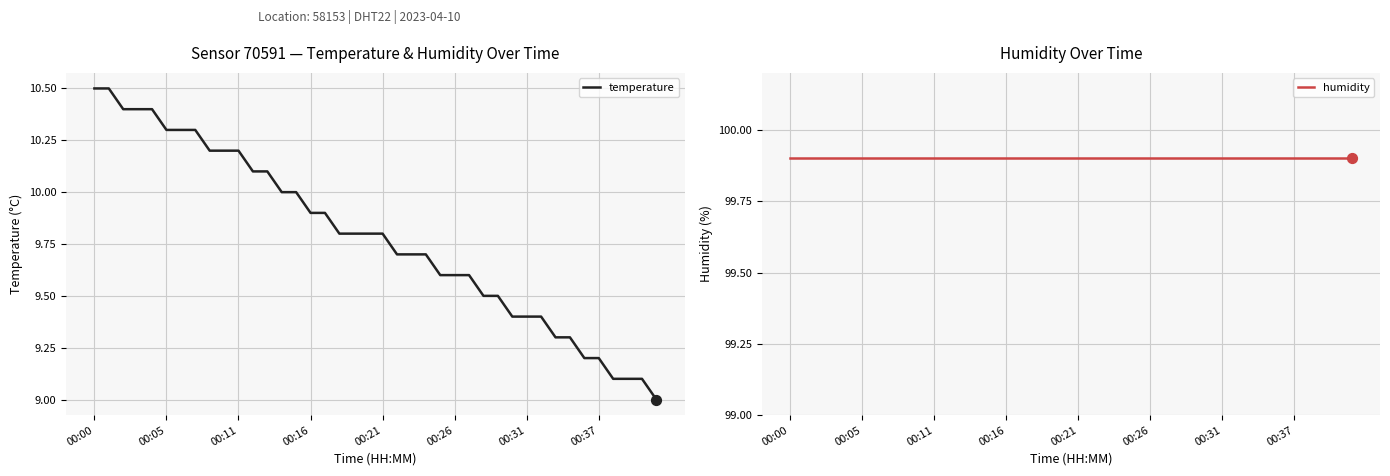

Is the value of humidity at 12 greater than the value of temperature at 00:26?

Yes